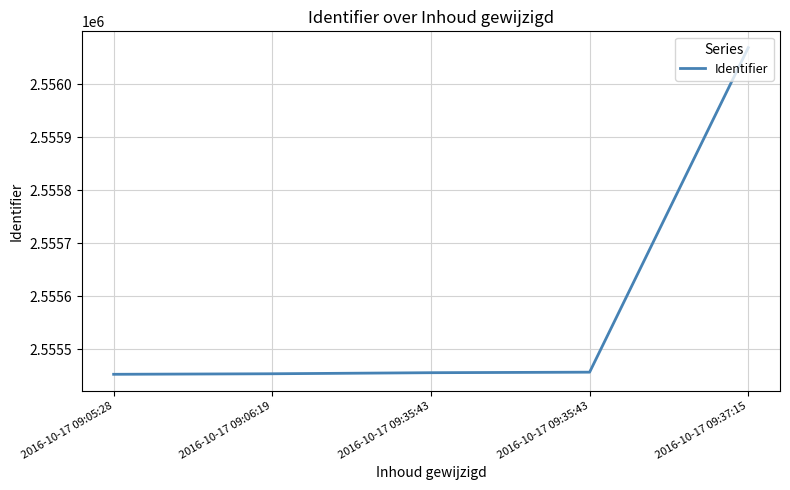

Does the chart have visible grid lines?

Yes